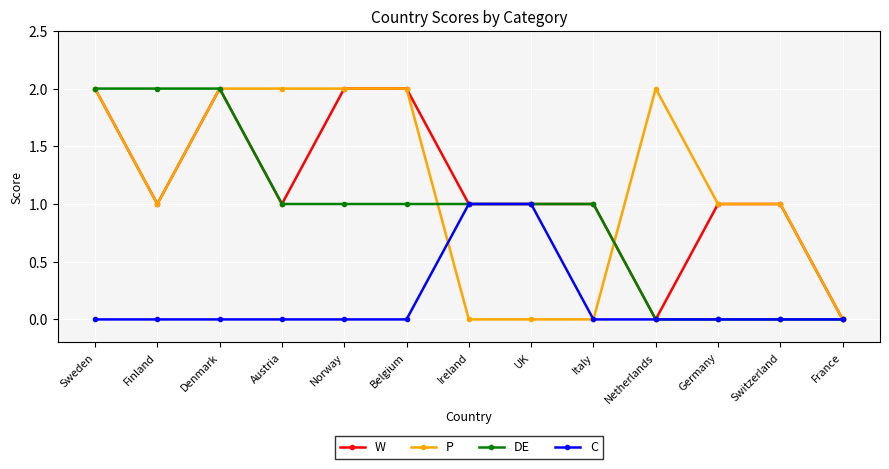

How many lines are shown in the chart?

4